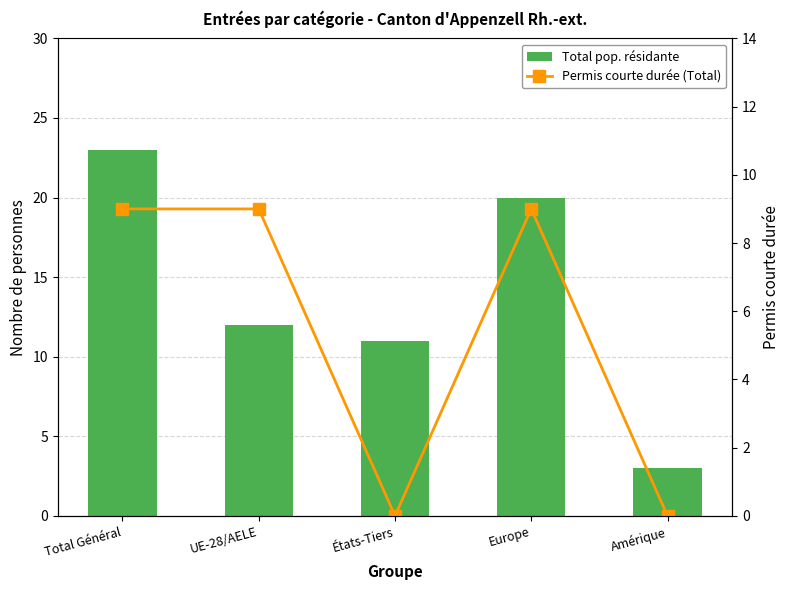

List the labels in order of Total pop. résidante value, largest first.

Total Général, Europe, UE-28/AELE, États-Tiers, Amérique